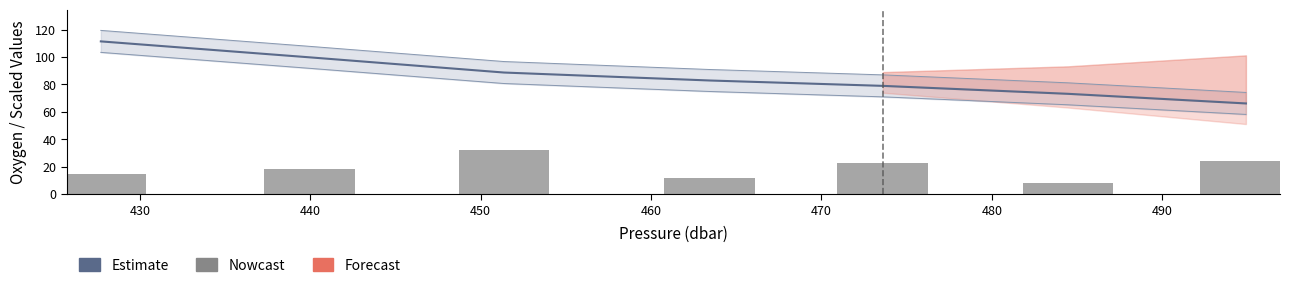

Between 470 and 450, which is larger?

450